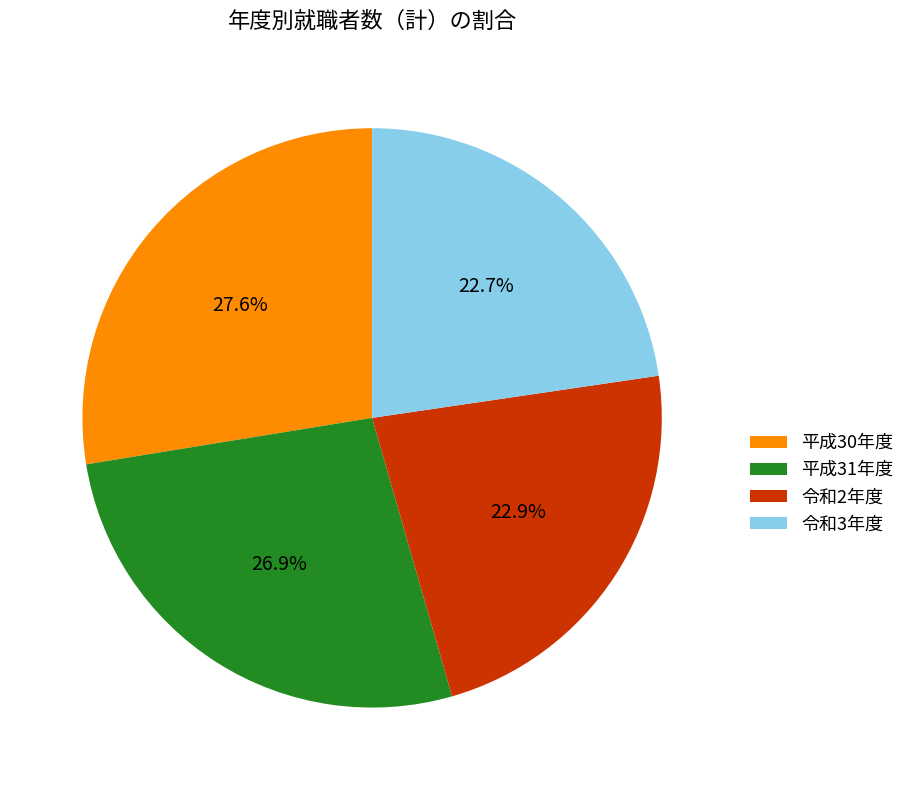

The 令和2年度 slice represents 14% of the pie. True or false?

False